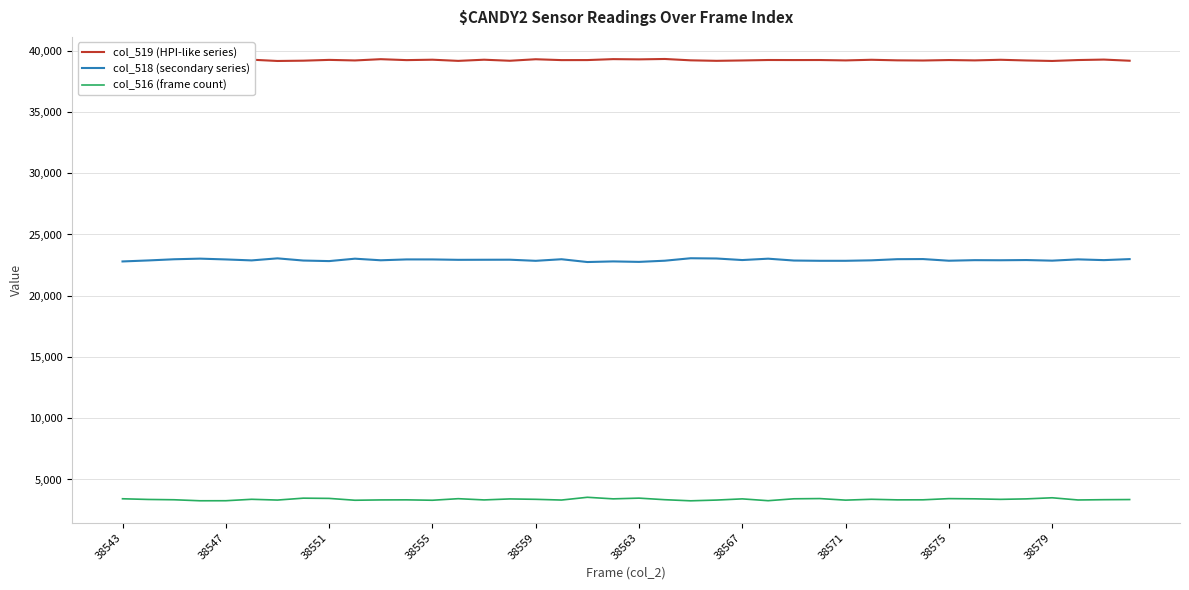

True or false: col_519 (HPI-like series) and col_516 (frame count) cross at least once.

False